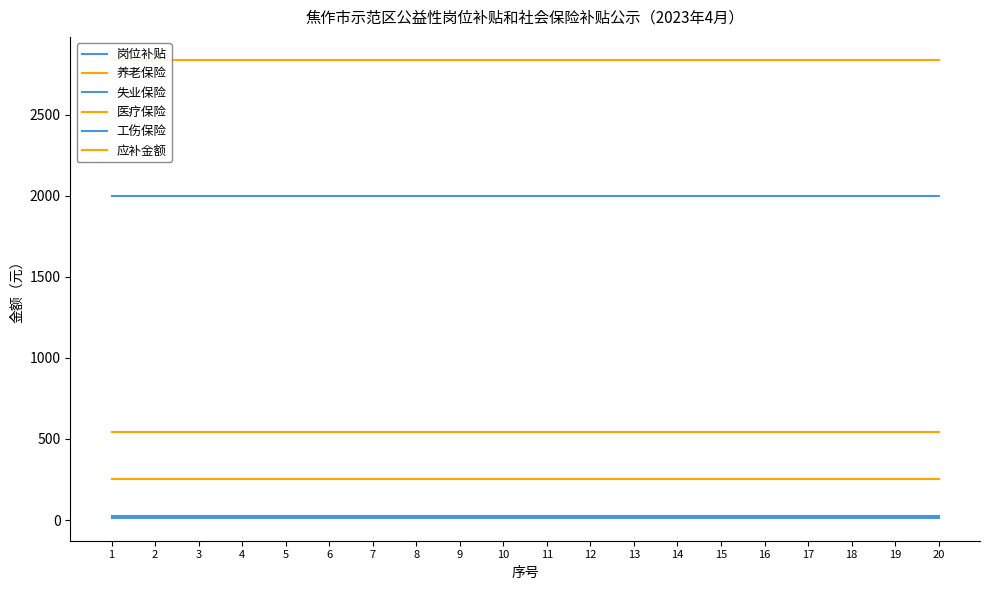

Count the number of data series in this chart.

6